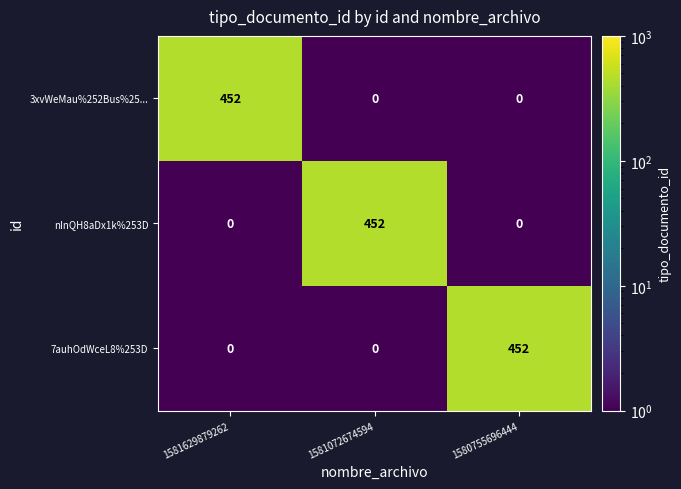

True or false: 7auhOdWceL8%253D has a value of 0 at 1581629879262.

True